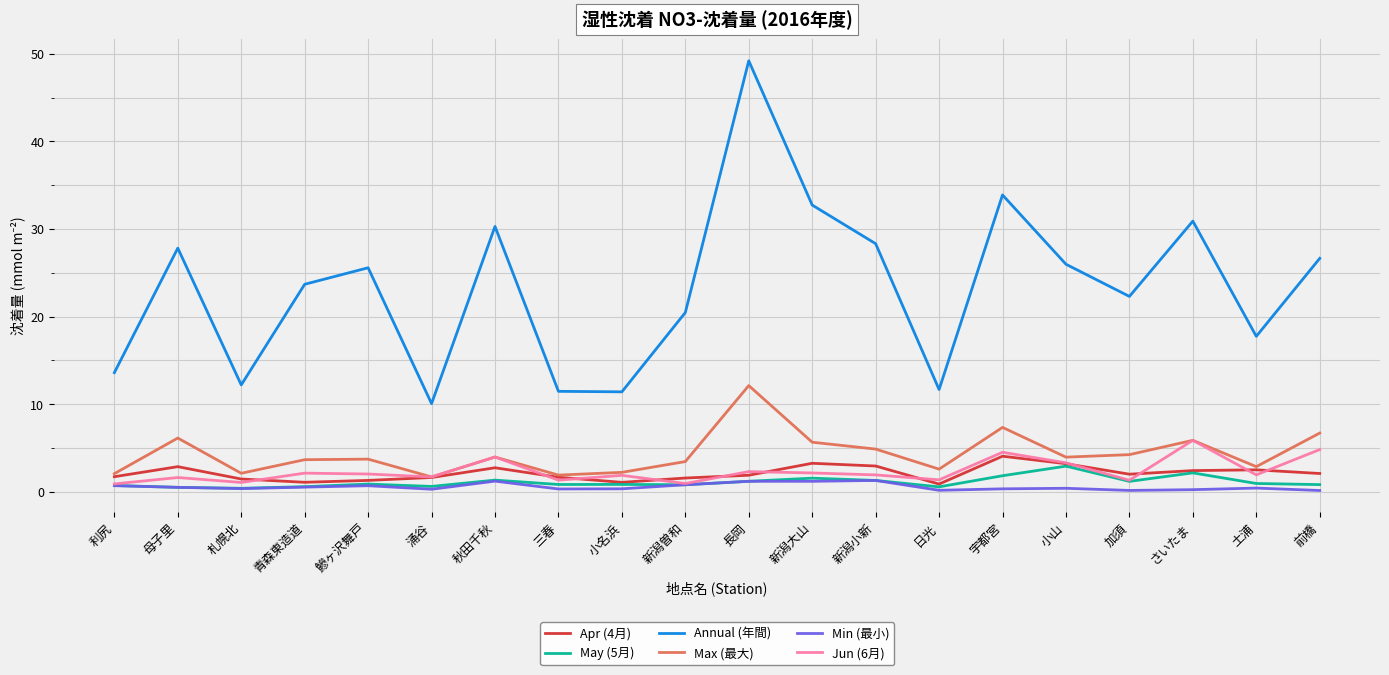

What is the total value across all series at 札幌北?

17.7